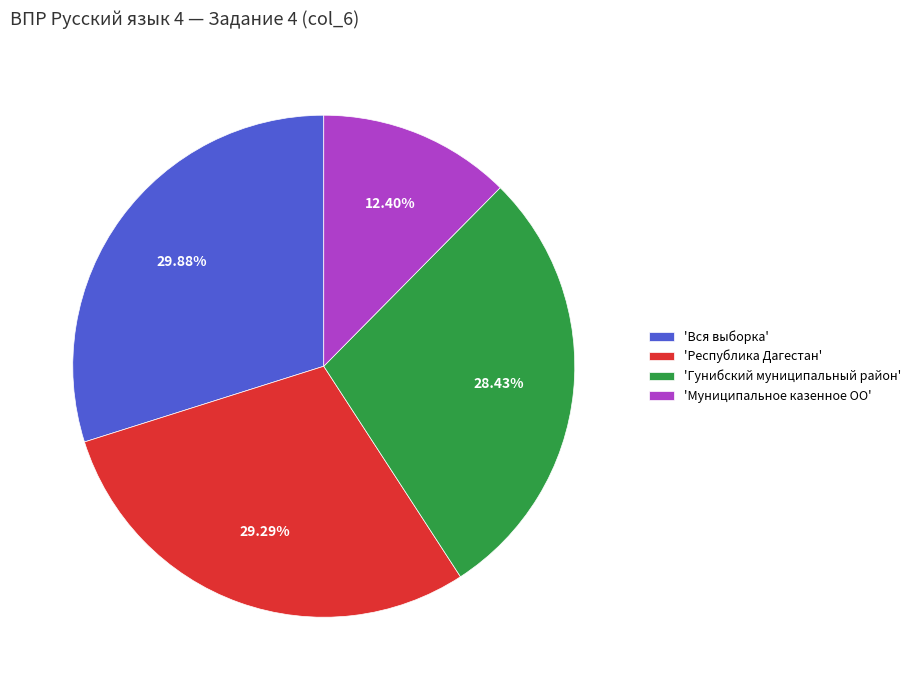

Approximately how many times larger is the value at 'Гунибский муниципальный район' compared to 'Республика Дагестан'?

1.0